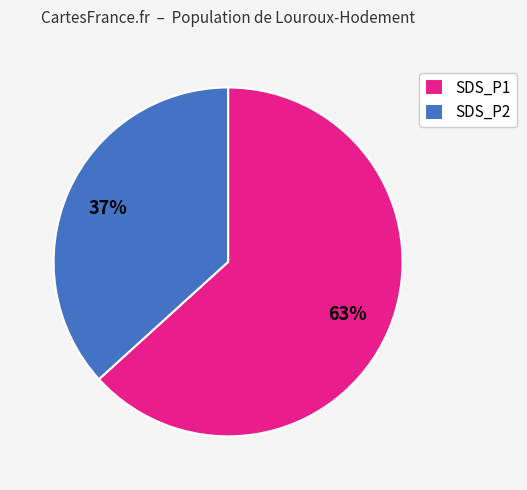

True or false: SDS_P2 accounts for 29% of the total.

False